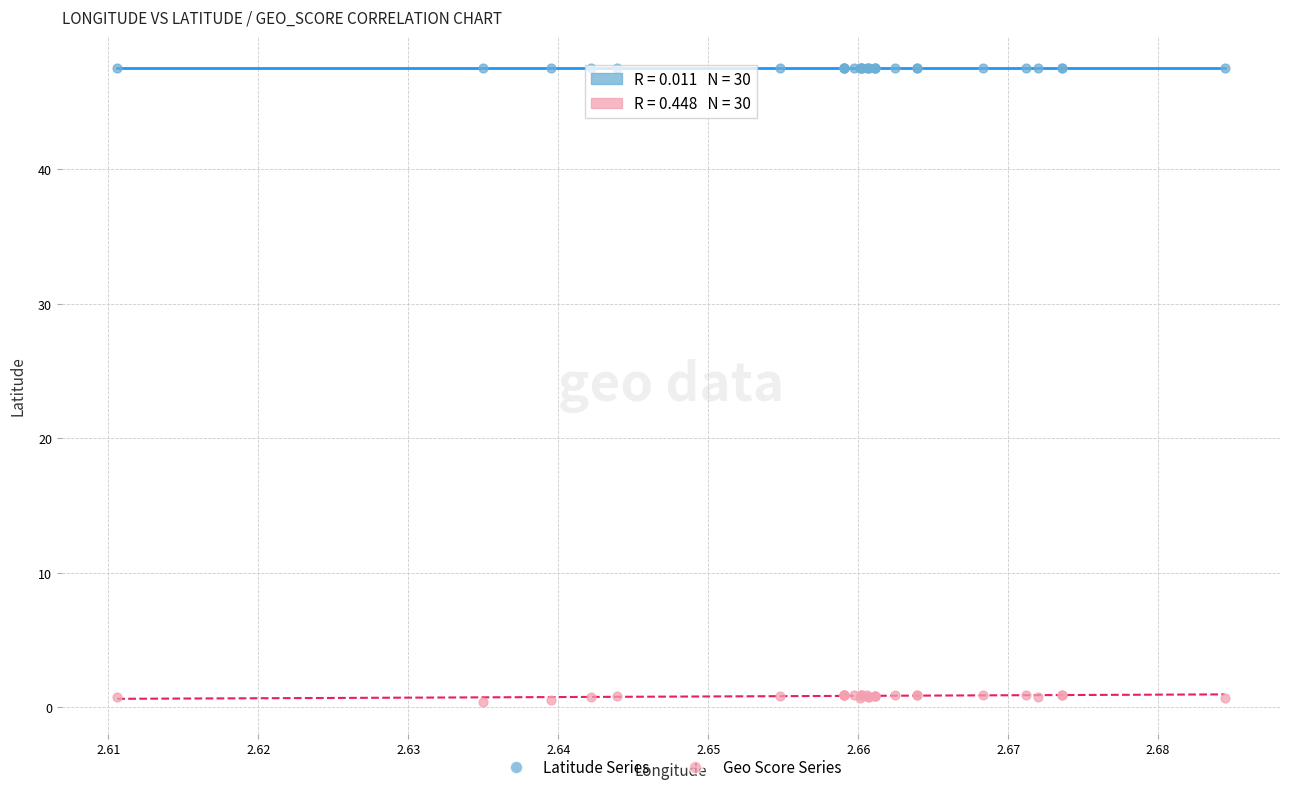

Which series contains the highest Y value?

Latitude Series